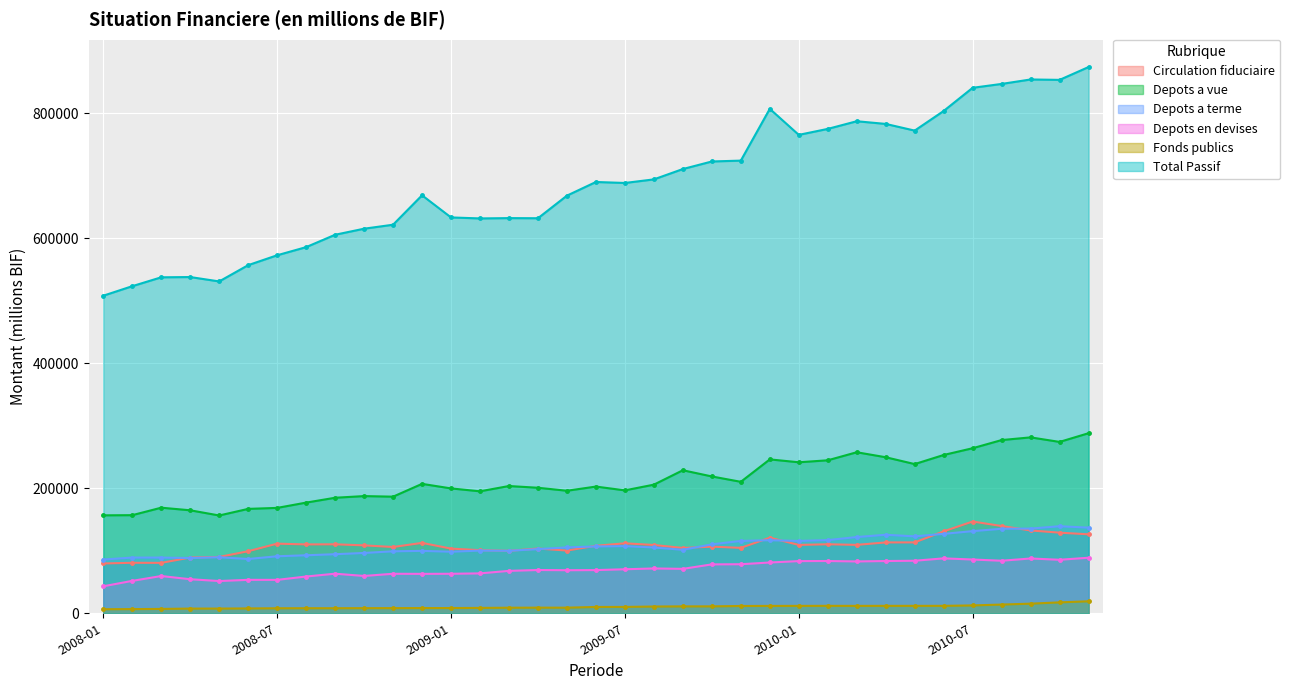

What is the value of the Total Passif point at the 13th from the left?

633338.2